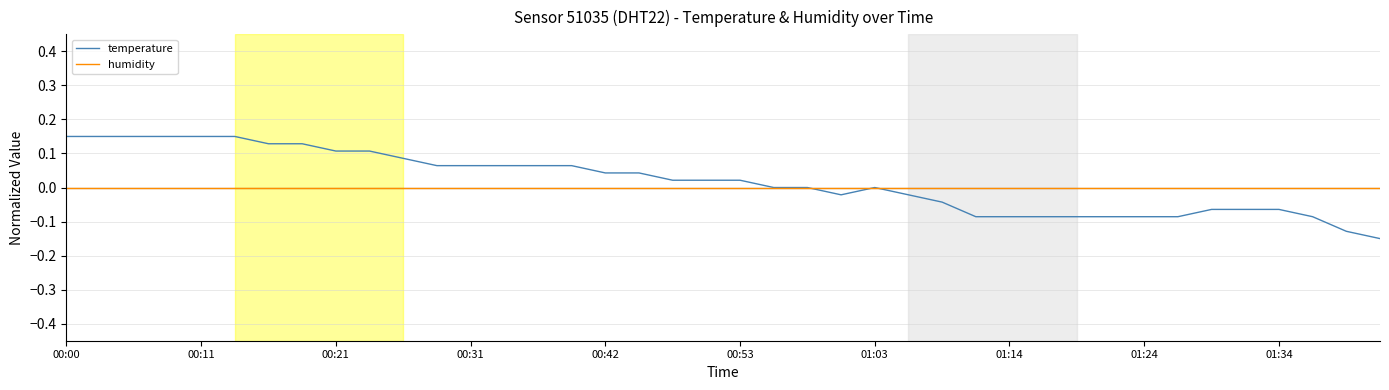

Does the chart display data point markers on the line(s)?

No